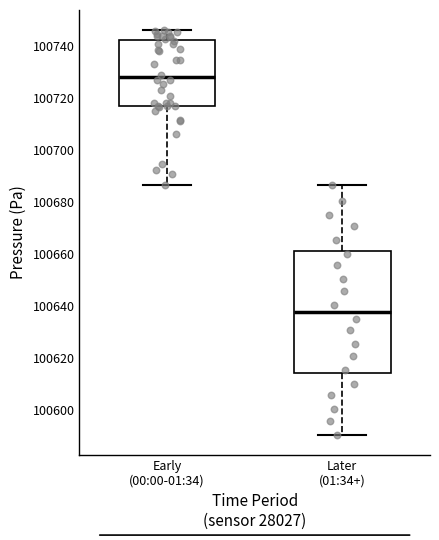

Which box has the highest median line?

Early (00:00-01:34)